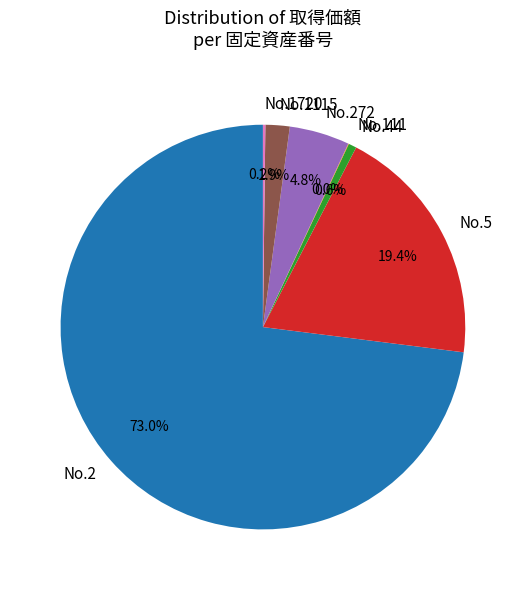

Which slice is the largest?

No.2